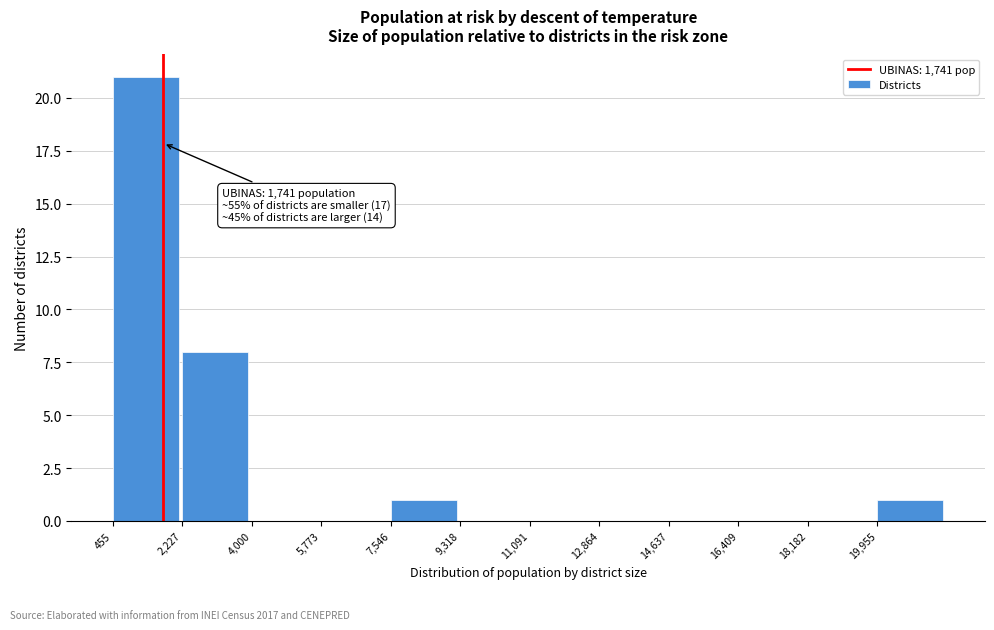

Over which range of the x-axis is the bar tallest?

400 to 2200